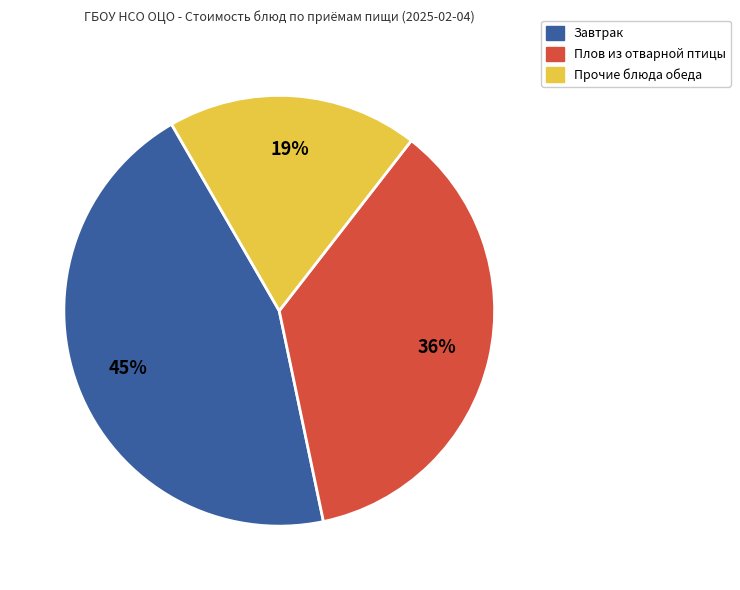

Which category has the biggest portion of the pie?

Завтрак